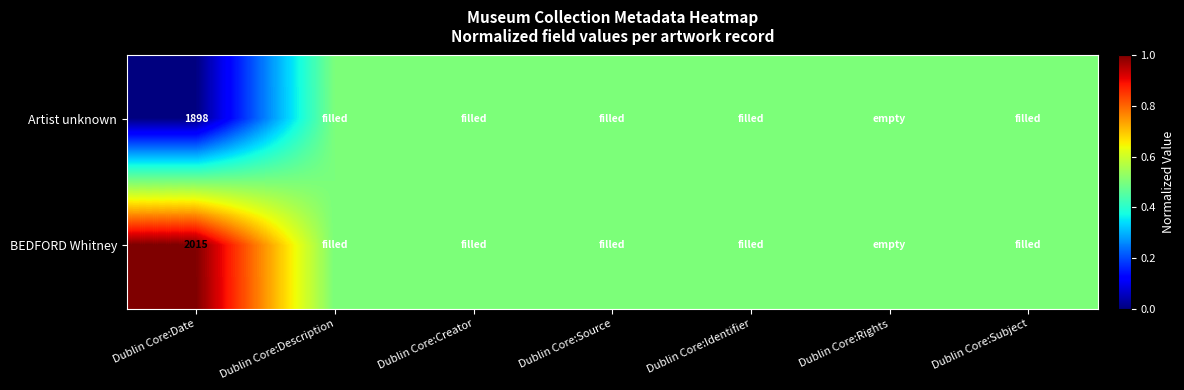

At Dublin Core:Date, list the series in order from smallest to largest.

Artist unknown, BEDFORD Whitney